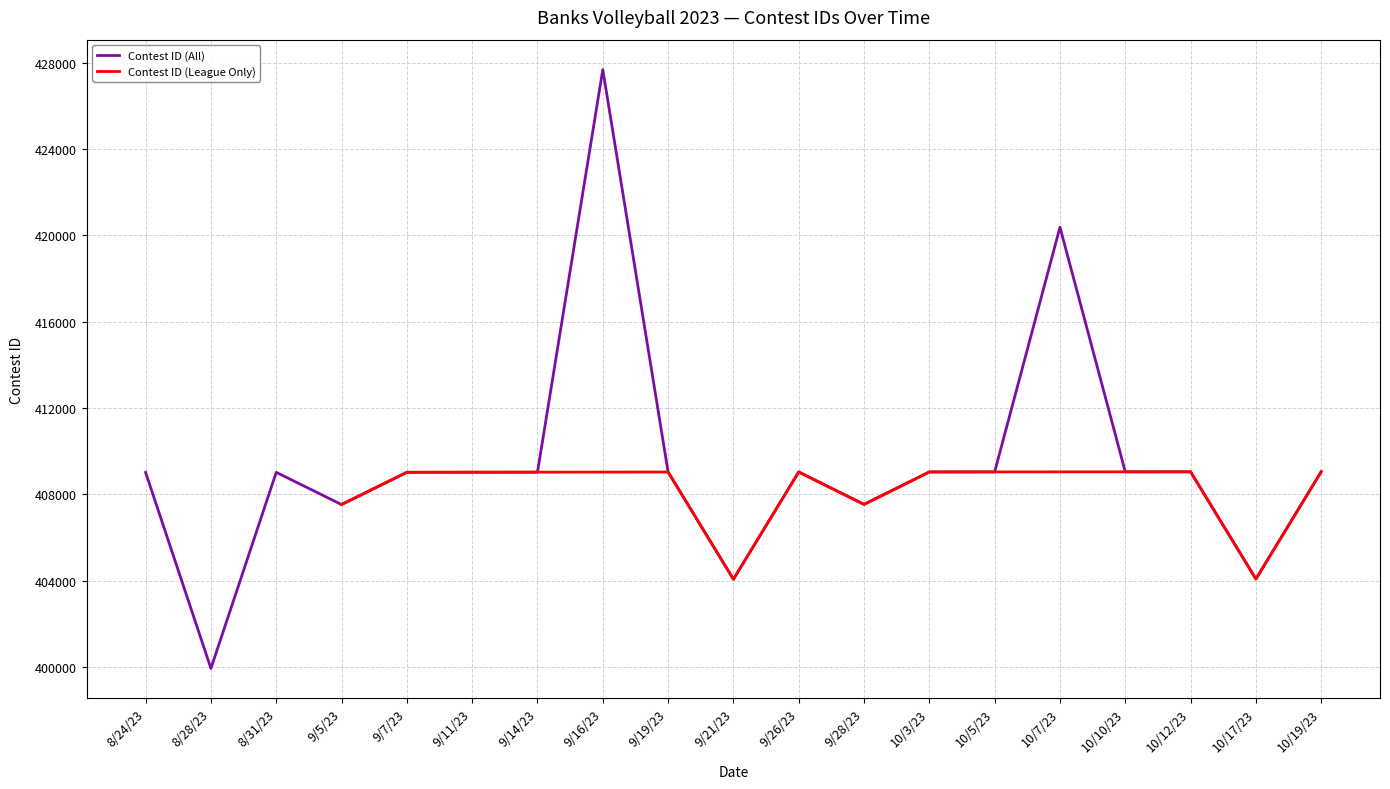

Which label corresponds to the smallest value in the chart?

8/28/23